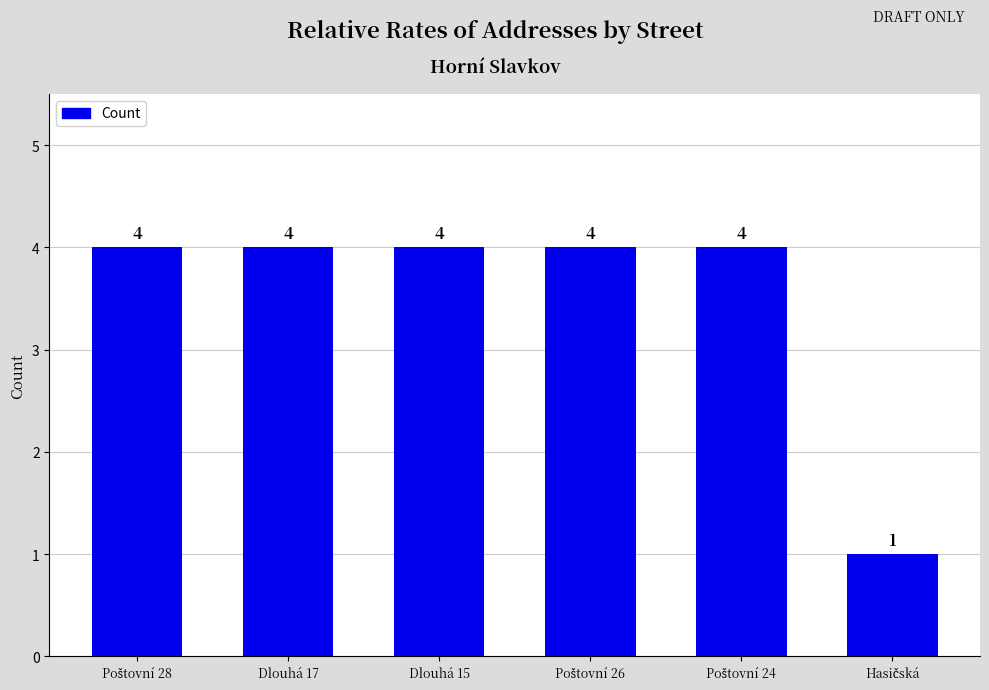

What is the maximum value shown in the chart?

4